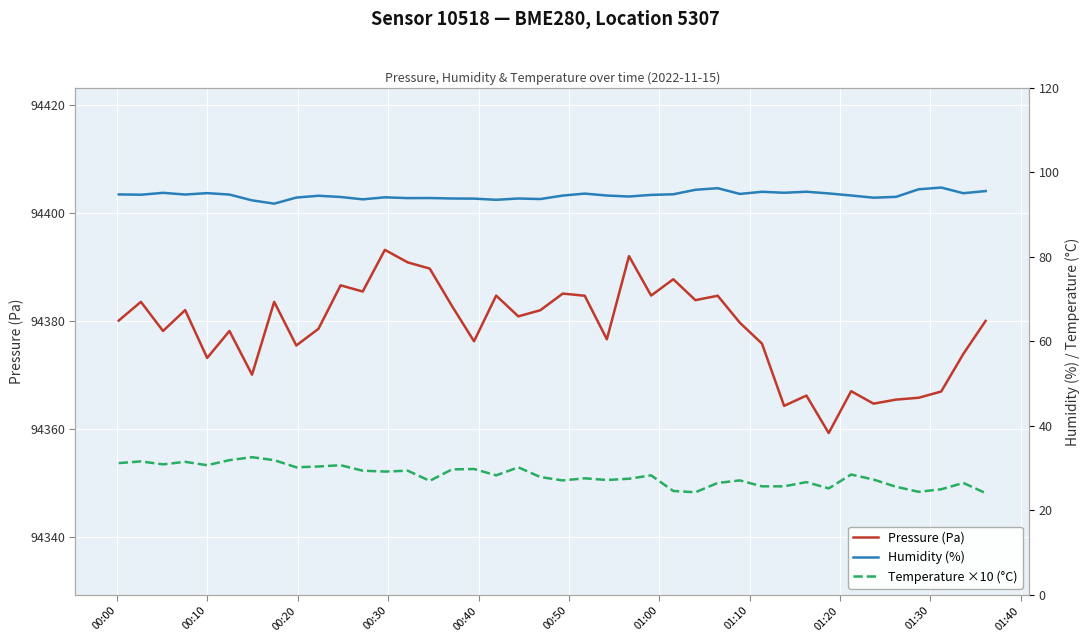

Which series has the largest total across all categories?

Pressure (Pa)